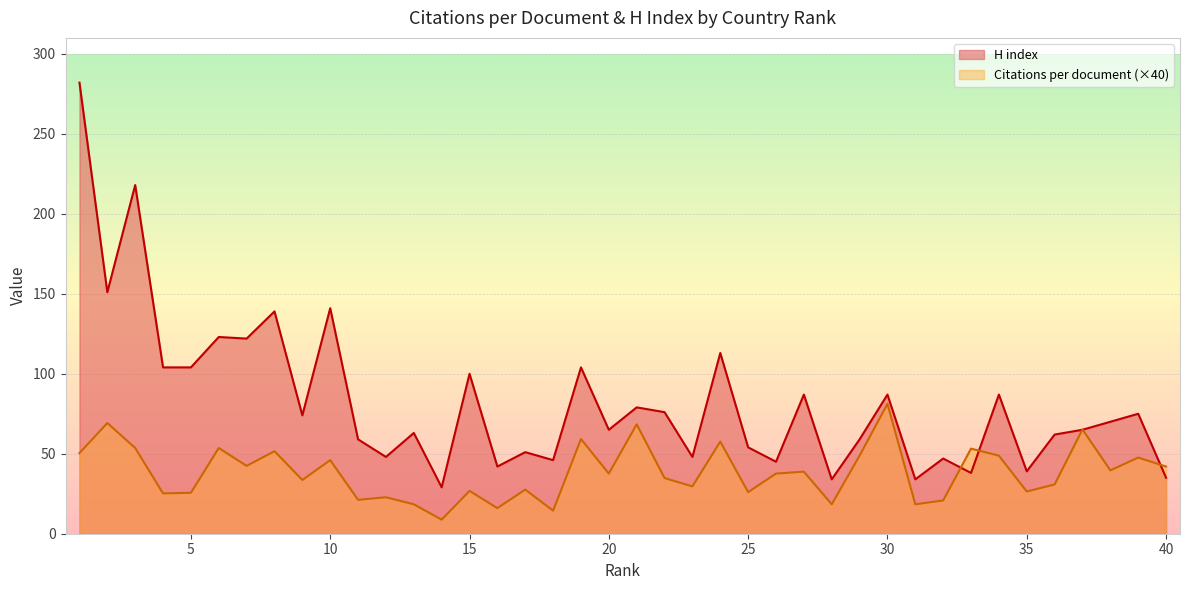

The H index series shows 122.0 at 7. True or false?

True